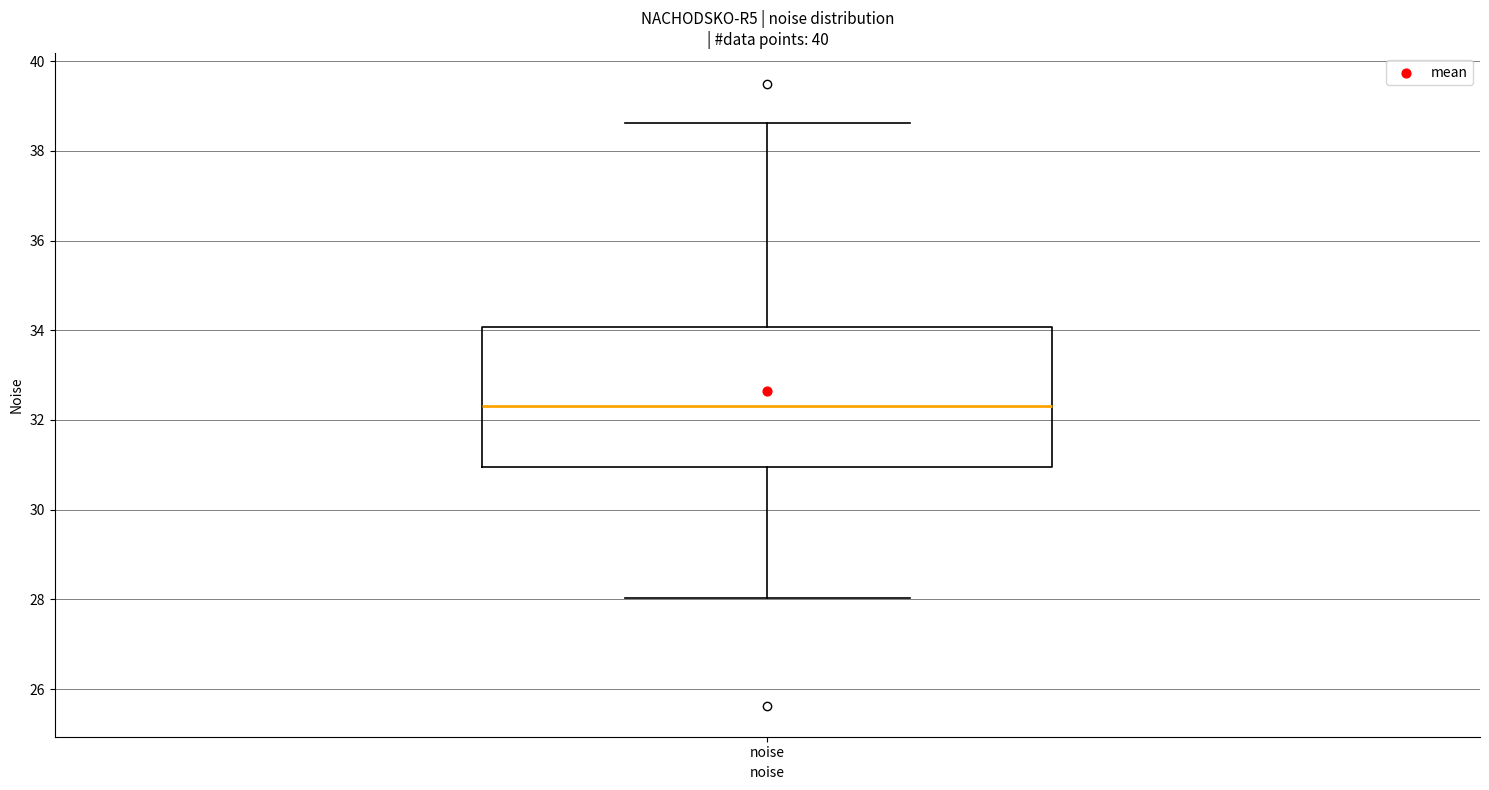

Where is the upper edge of the box for noise on the y-axis? The values are not printed on the chart, so give them approximately, as read against the axis.

34.0